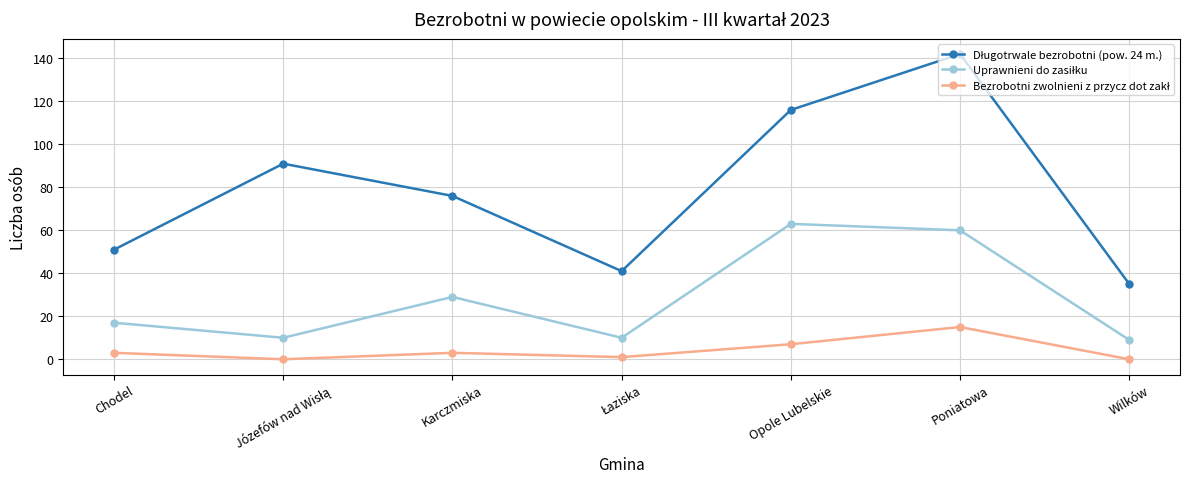

What is the maximum value shown in the chart?

142